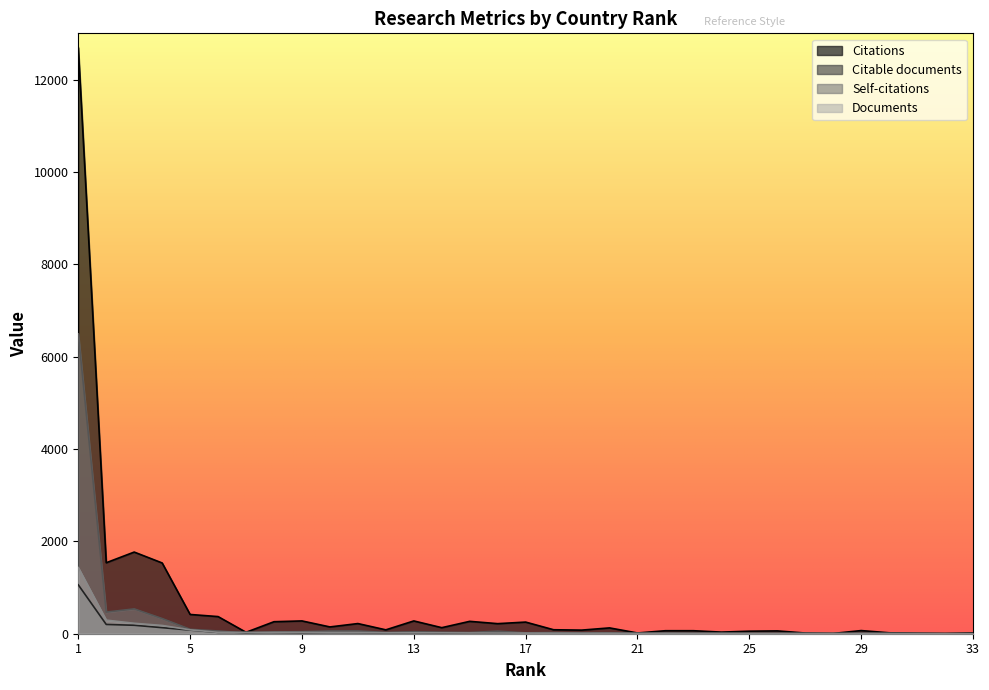

Rank the series at 21 from lowest to highest value.

Self-citations, Citable documents, Documents, Citations